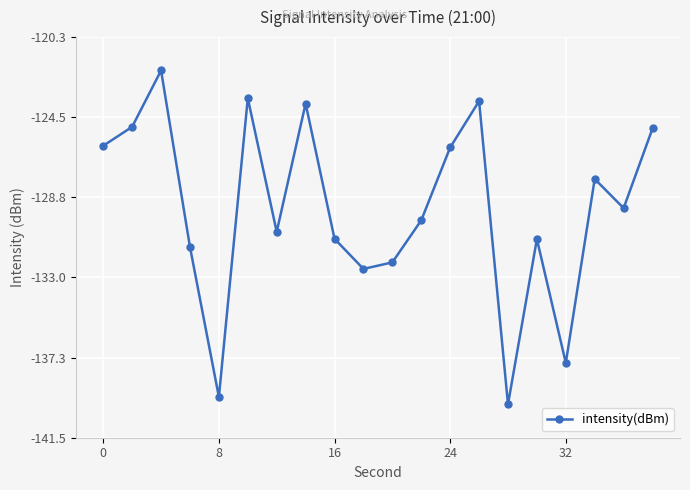

What is the value of the 20th point from the left?

-125.1